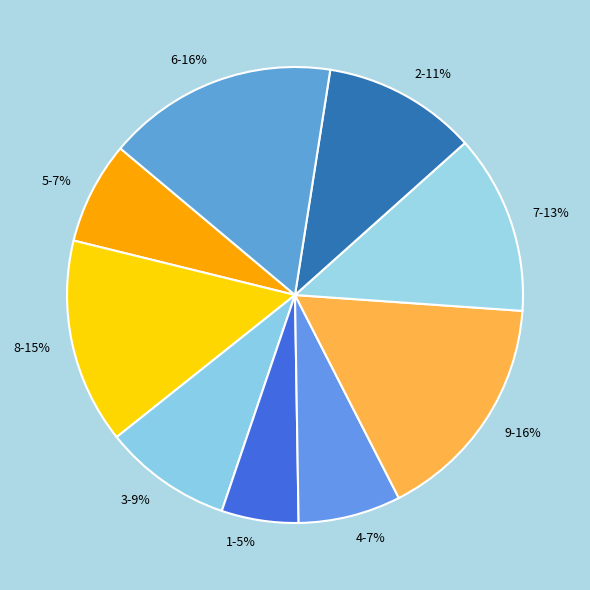

To the nearest percent, what is the difference between the largest and smallest slice percentages?

11%